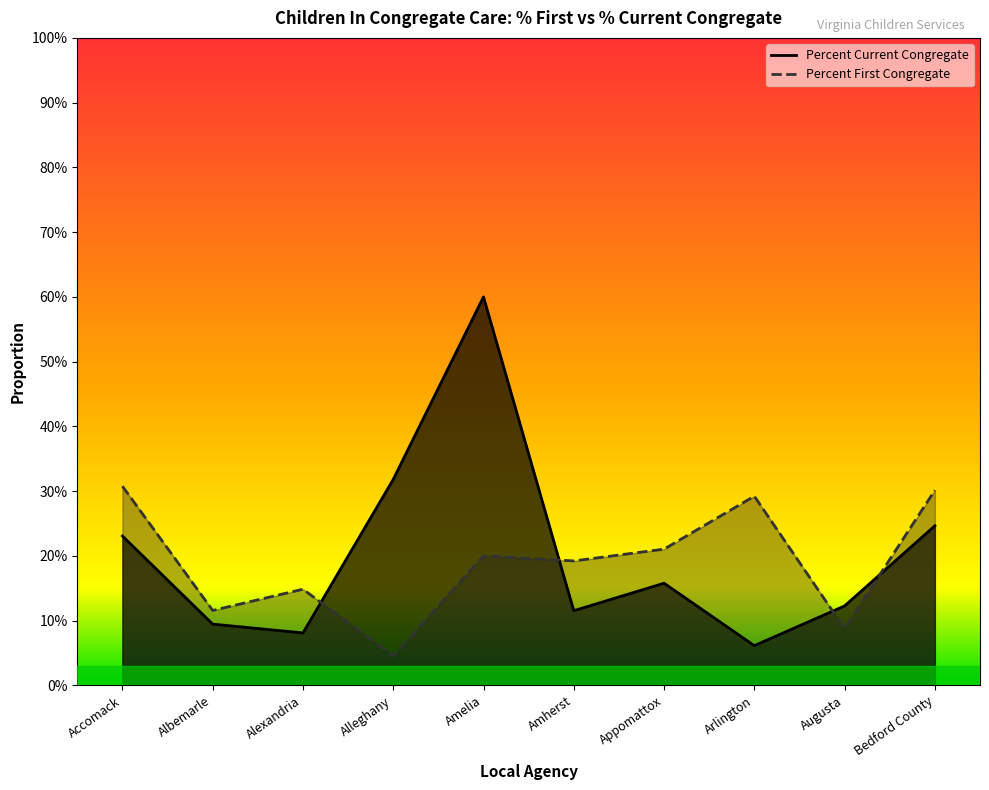

The Percent First Congregate series shows 0.3 at Accomack. True or false?

True